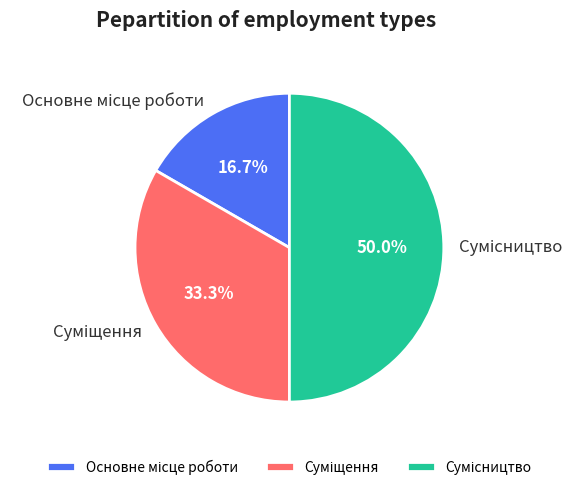

Between Сумісництво and Основне місце роботи, which is larger?

Сумісництво